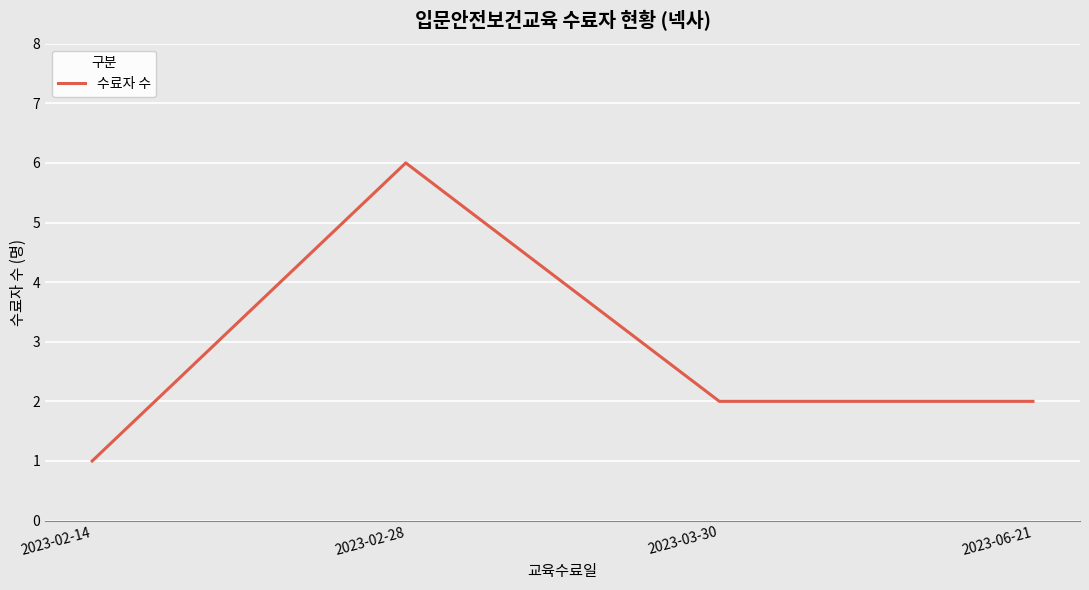

Between 2023-02-14 and 2023-02-28, which is larger?

2023-02-28